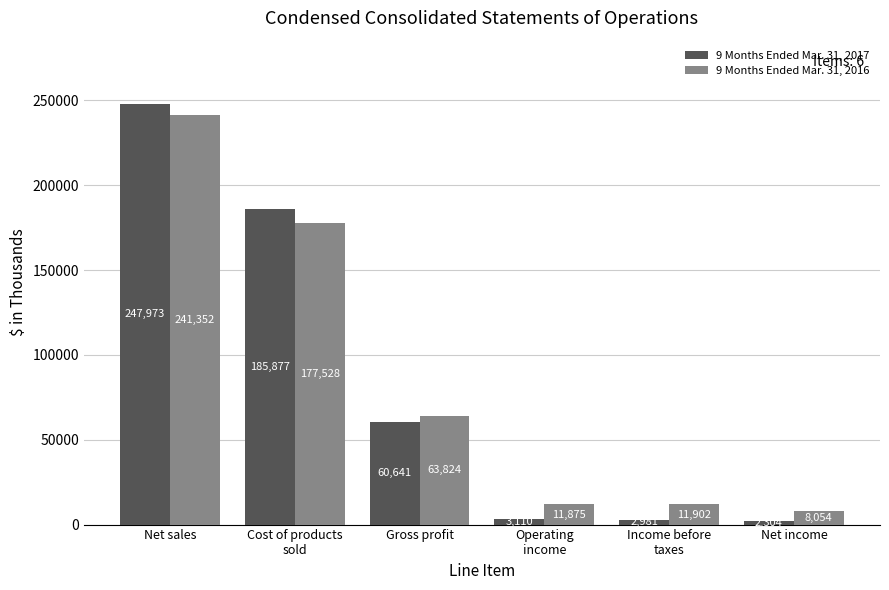

How many distinct data groups are displayed?

2